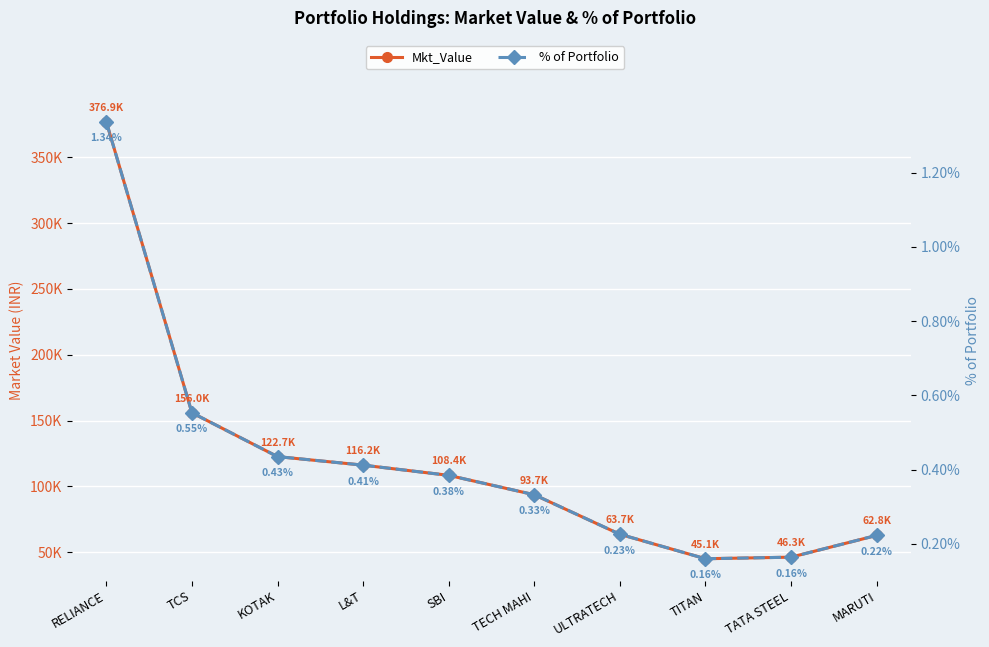

List the series in order of their peak value, lowest first.

% of Portfolio, Mkt_Value